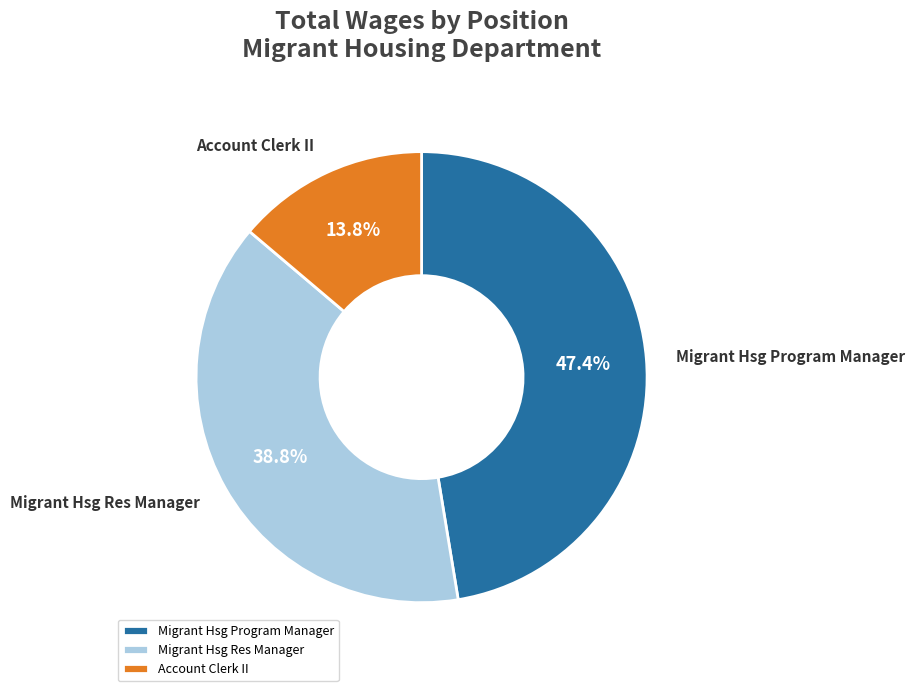

Which slice is the largest?

Migrant Hsg Program Manager